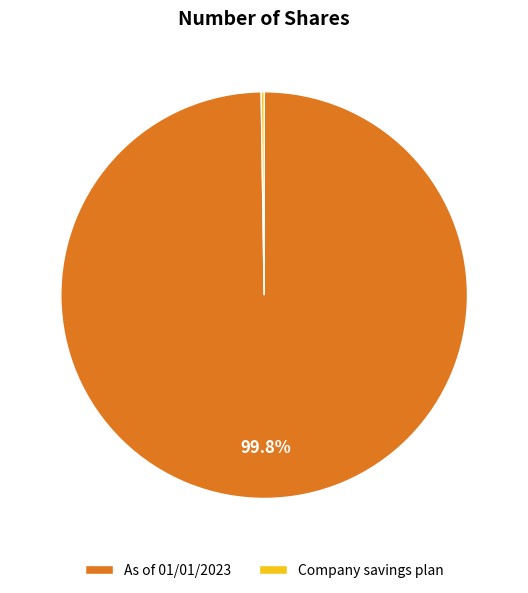

What percentage is the As of 01/01/2023 slice, to the nearest percent?

100%